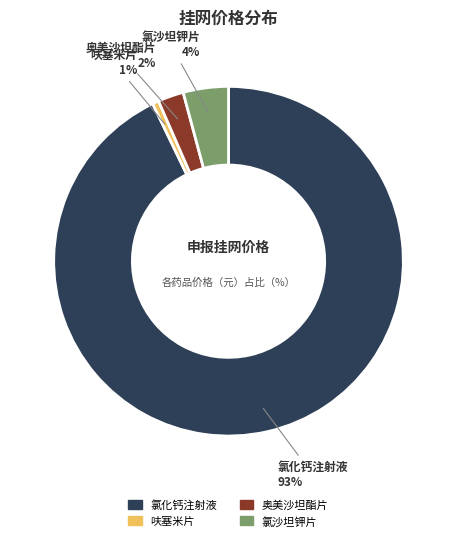

To the nearest percent, what portion does 奥美沙坦酯片 represent?

2%